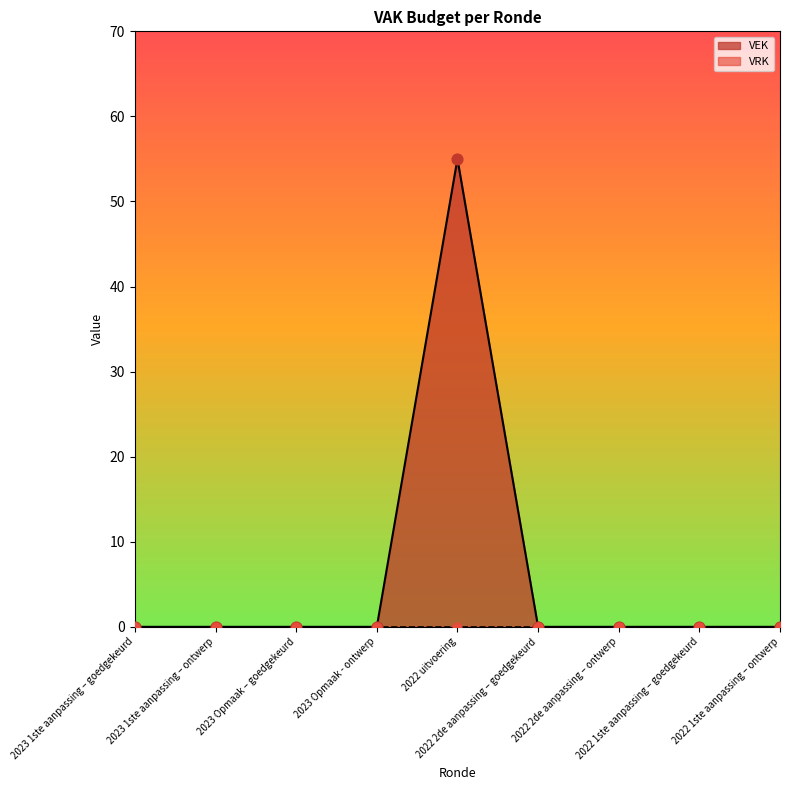

Which has a higher value, 2023 Opmaak – goedgekeurd or 2023 1ste aanpassing – goedgekeurd?

2023 Opmaak – goedgekeurd